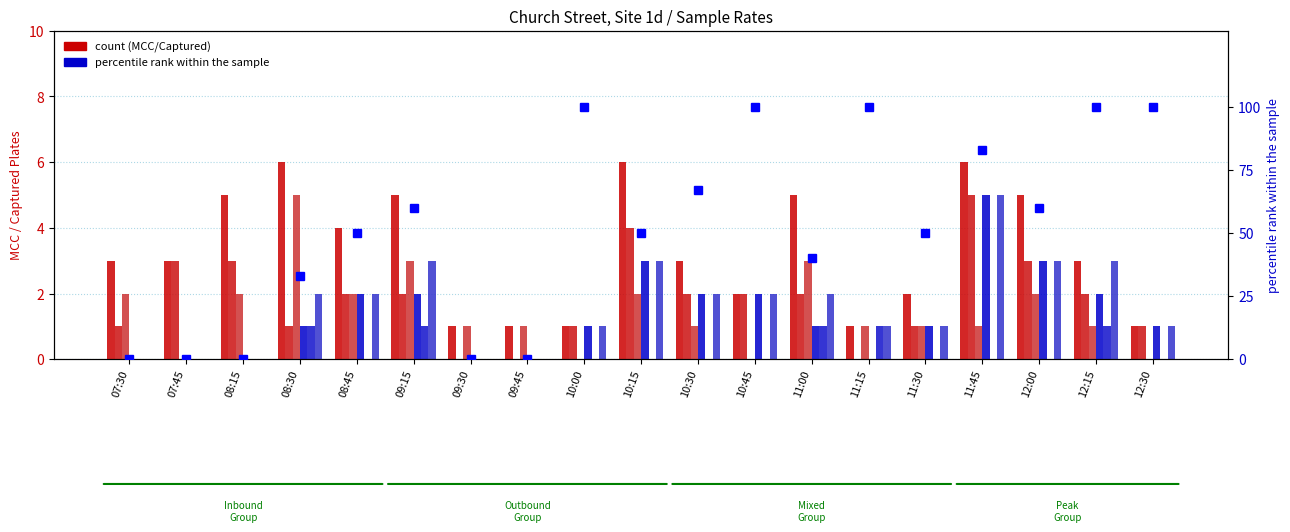

Between 11:45 and 08:30, which is larger?

11:45